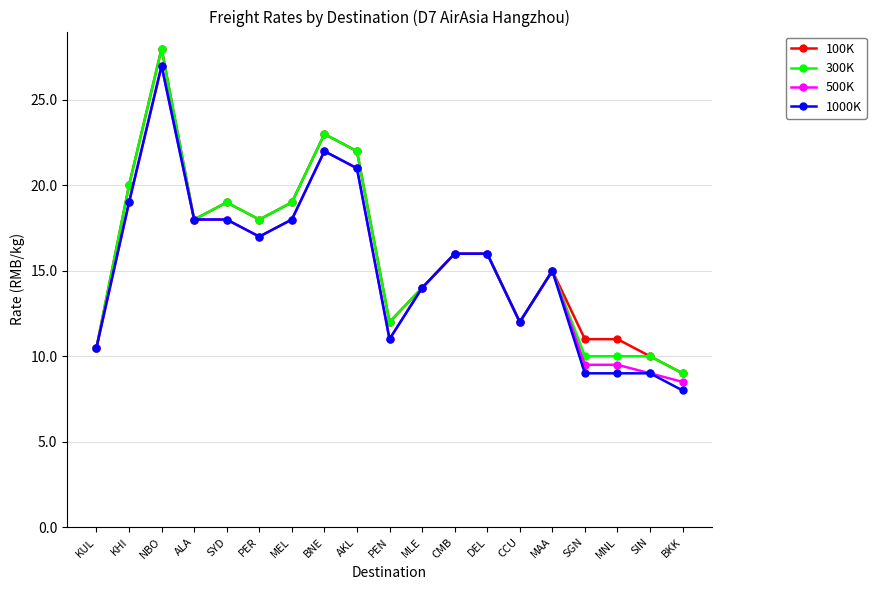

What position from the left is MAA?

15